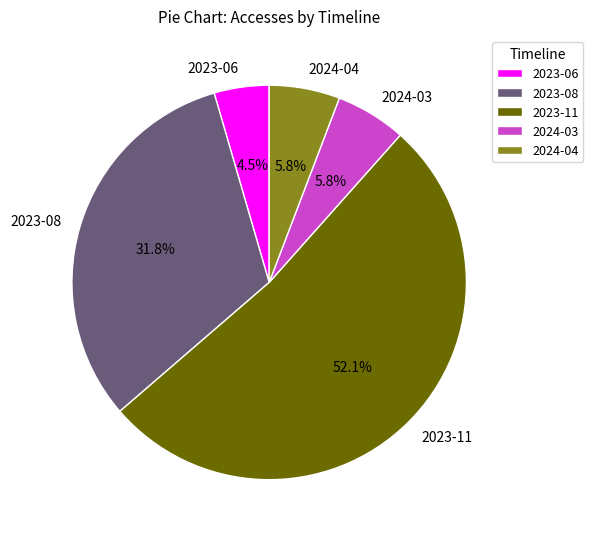

Approximately how many times larger is the value at 2023-08 compared to 2024-04?

5.5